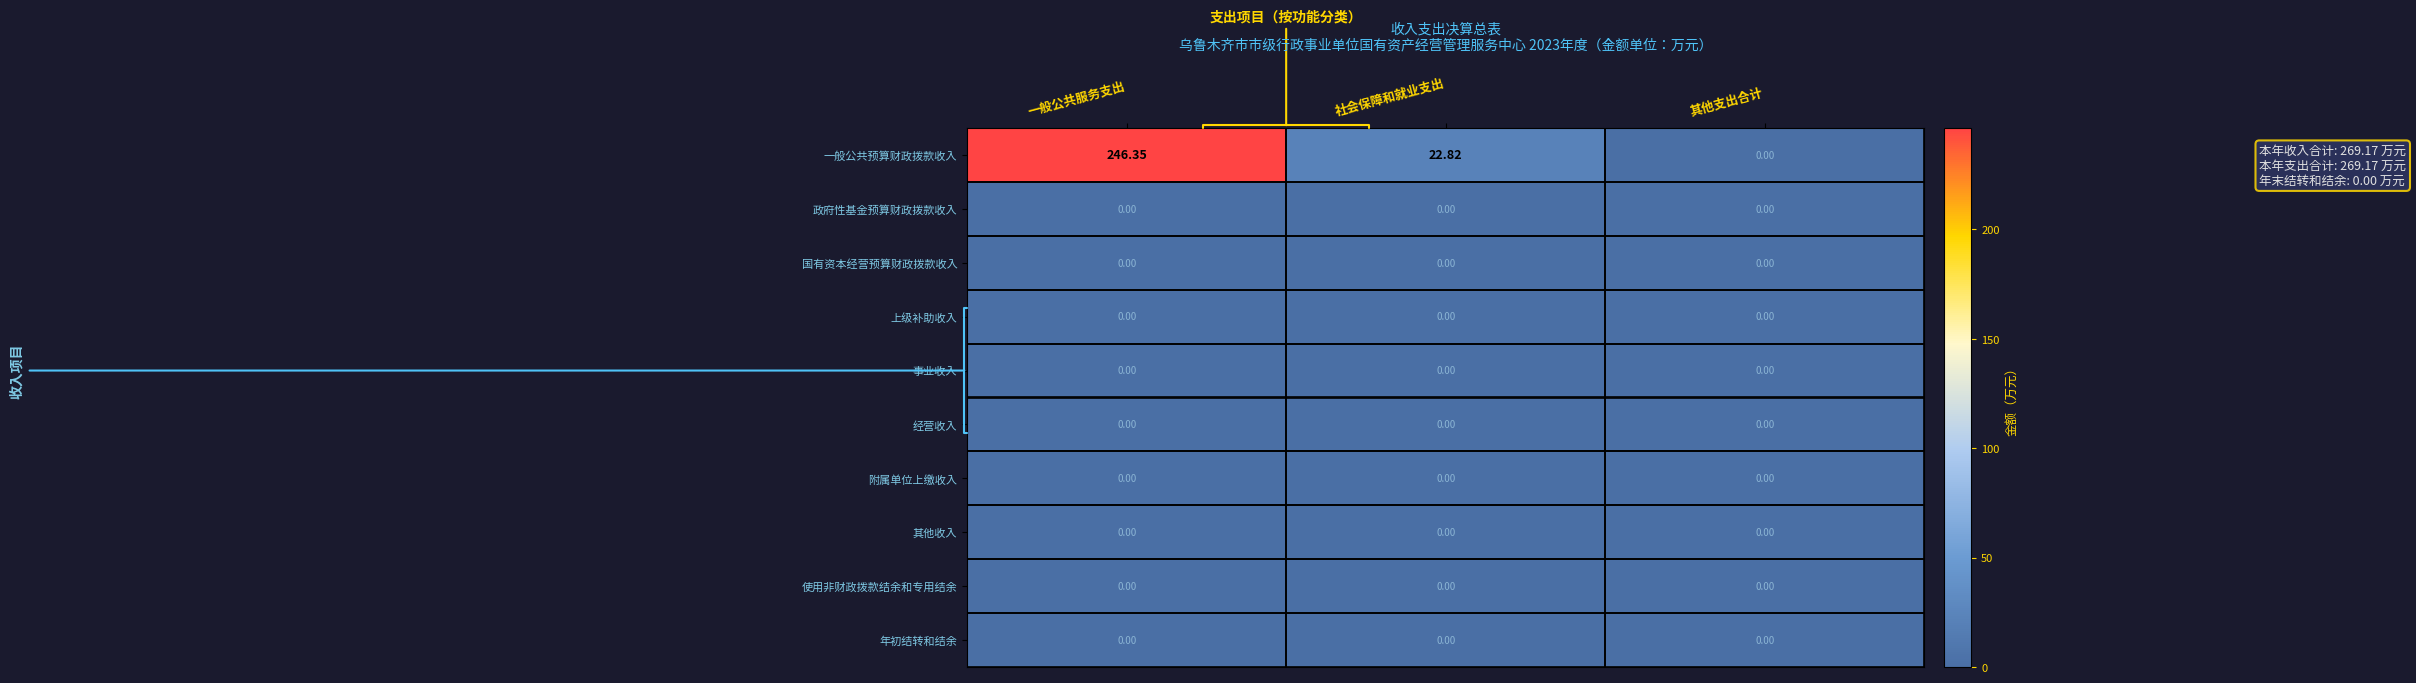

At which category is the sum across all series the highest?

一般公共服务支出